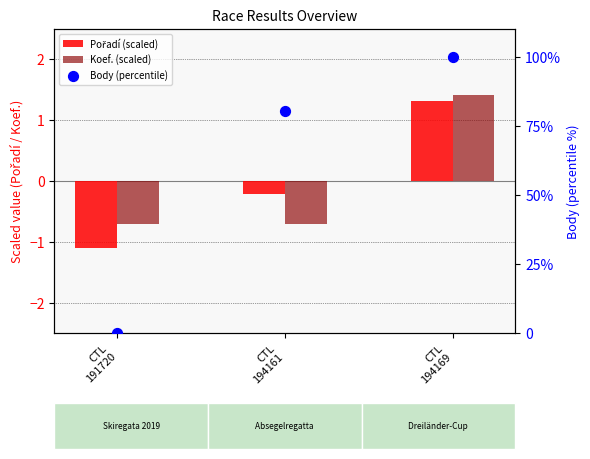

What are all the series names shown in the legend?

Pořadí (scaled), Koef. (scaled), Body (percentile)